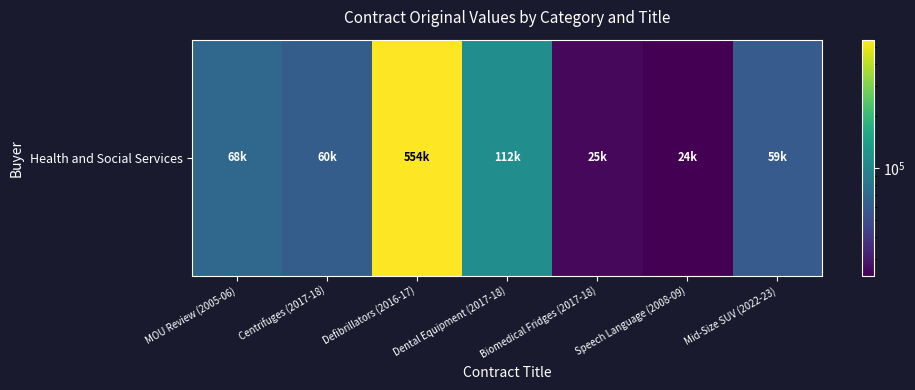

What is the smallest value displayed?

23925.0